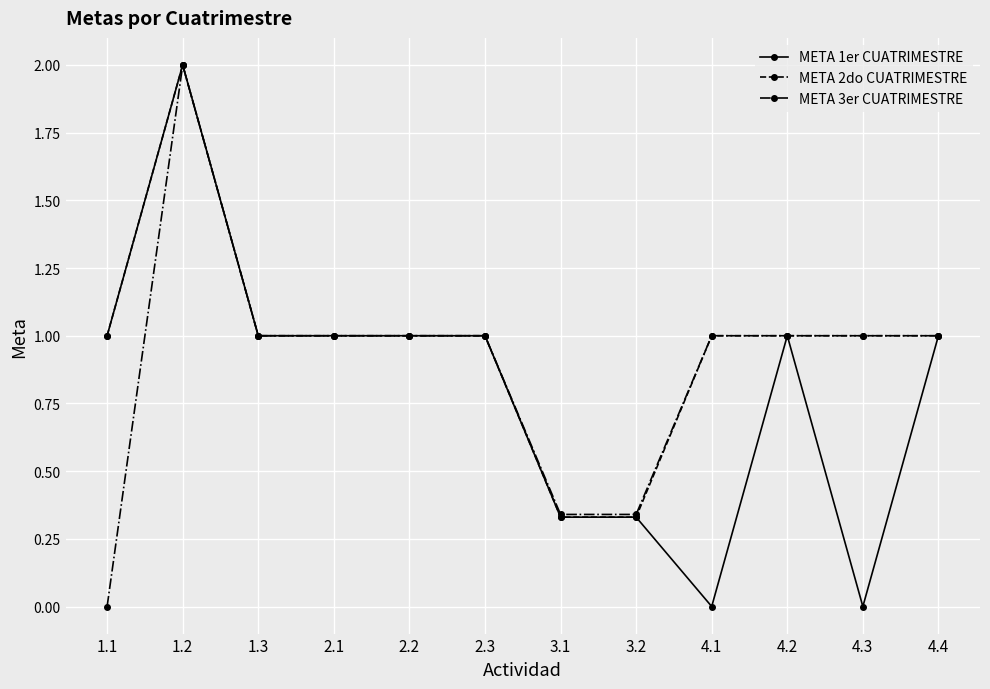

Is the value of META 2do CUATRIMESTRE at 3.1 greater than the value of META 1er CUATRIMESTRE at 2.2?

No